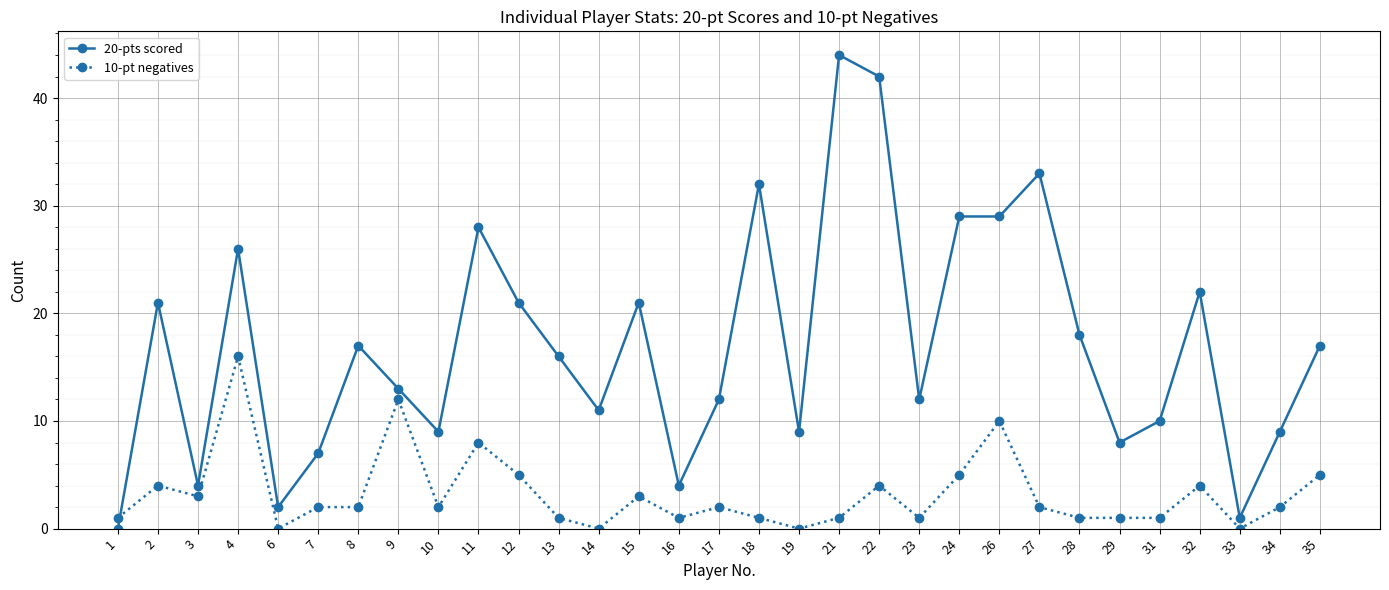

What is the sum of all 20-pts scored values?

527